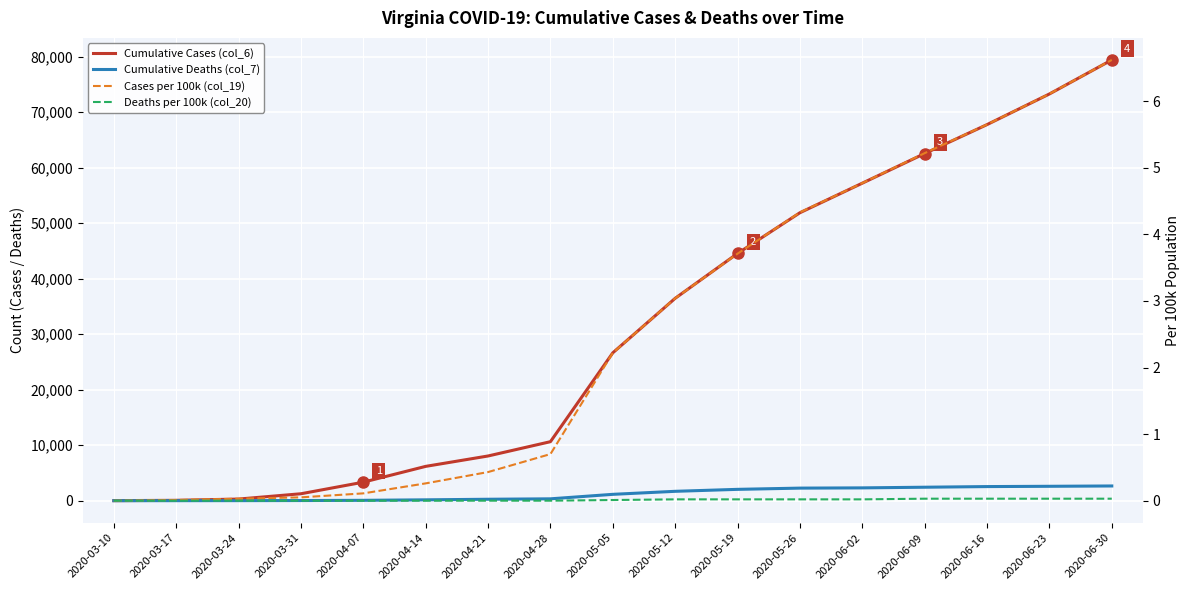

Read the Cumulative Cases (col_6) value at 2020-05-26.

51869.0